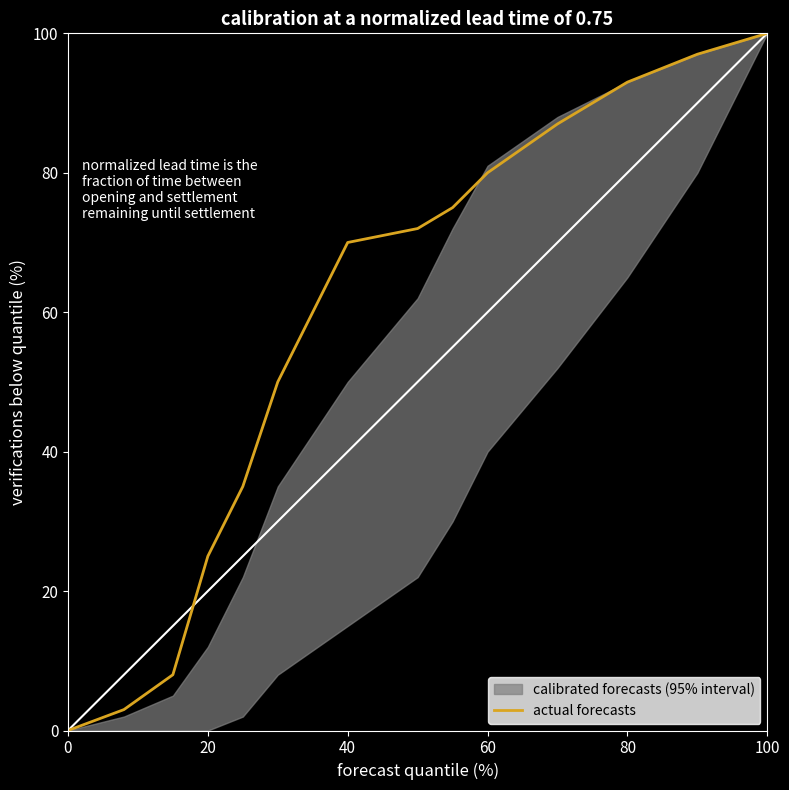

Reading left to right, list all the values displayed in this chart.

0	3	8	25	35	50	70	72	75	80	87	93	97	100